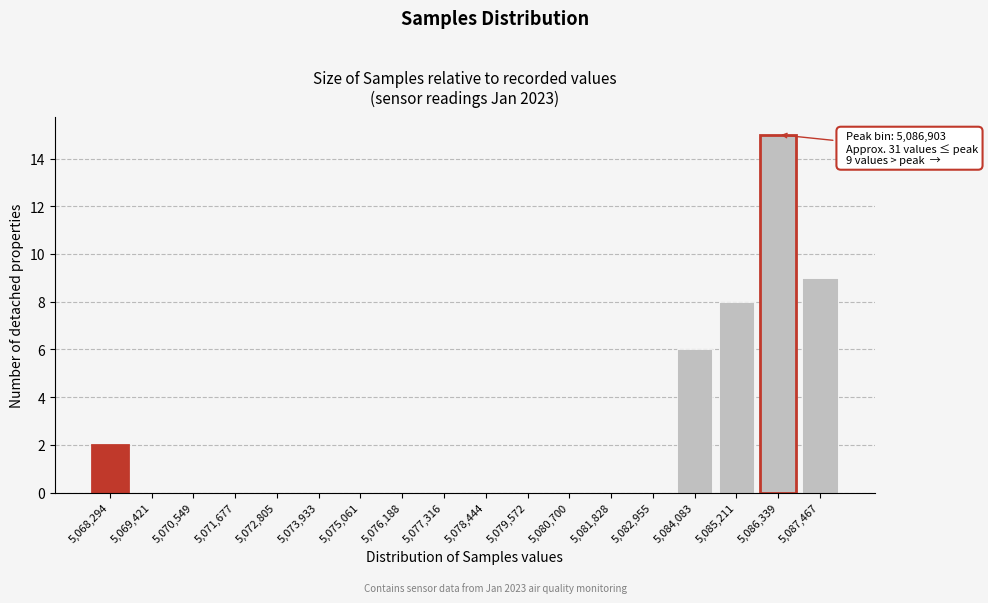

Reading left to right, transcribe all the data shown in this chart.

5,068,294=2	5,069,421=0	5,070,549=0	5,071,677=0	5,072,805=0	5,073,933=0	5,075,061=0	5,076,188=0	5,077,316=0	5,078,444=0	5,079,572=0	5,080,700=0	5,081,828=0	5,082,955=0	5,084,083=6	5,085,211=8	5,086,339=15	5,087,467=9